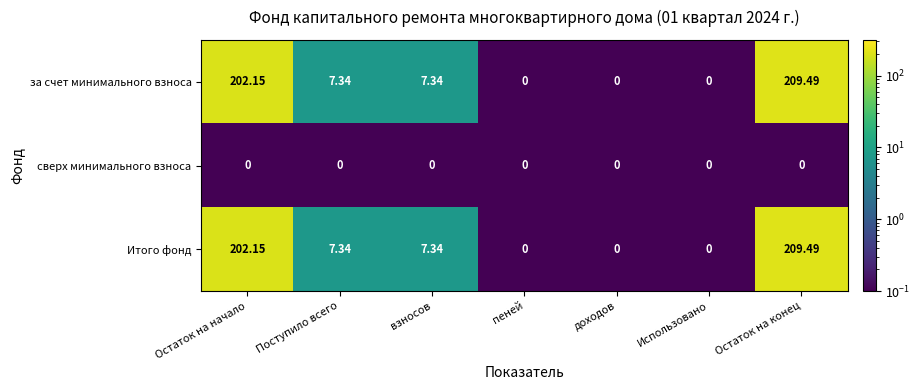

At which category is the sum across all series the highest?

Остаток на конец